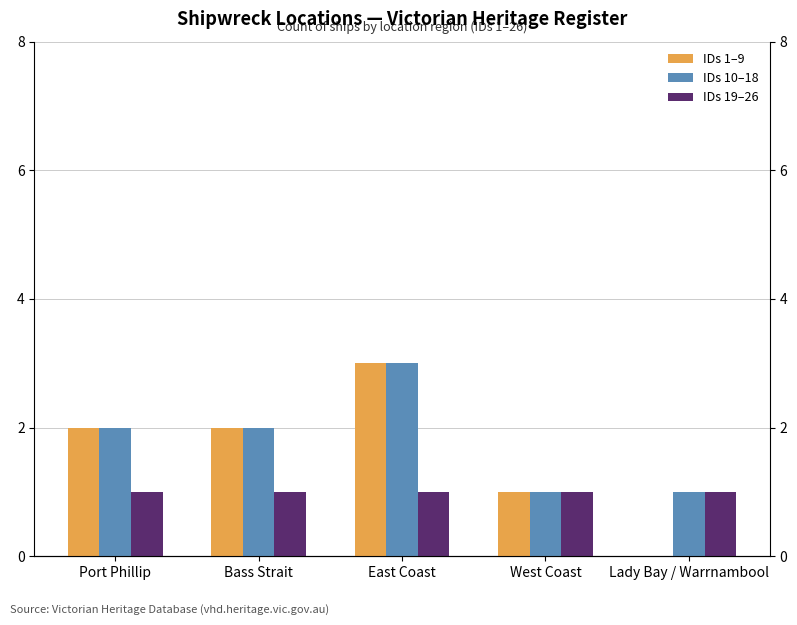

What is the maximum value shown in the chart?

3